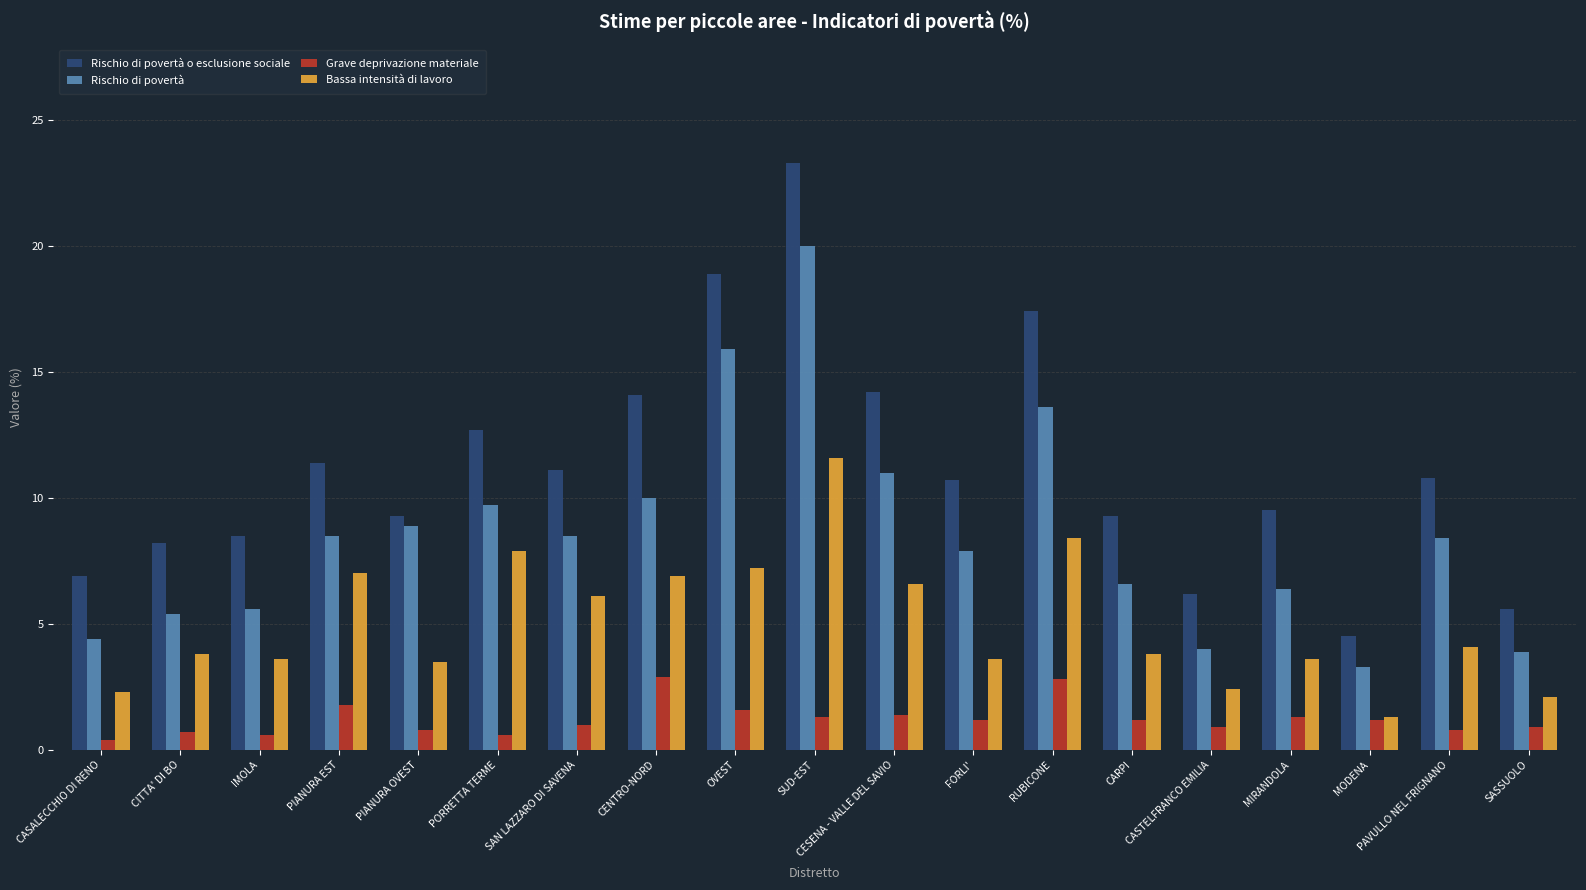

What is the label of the 5th bar from the left?

PIANURA OVEST